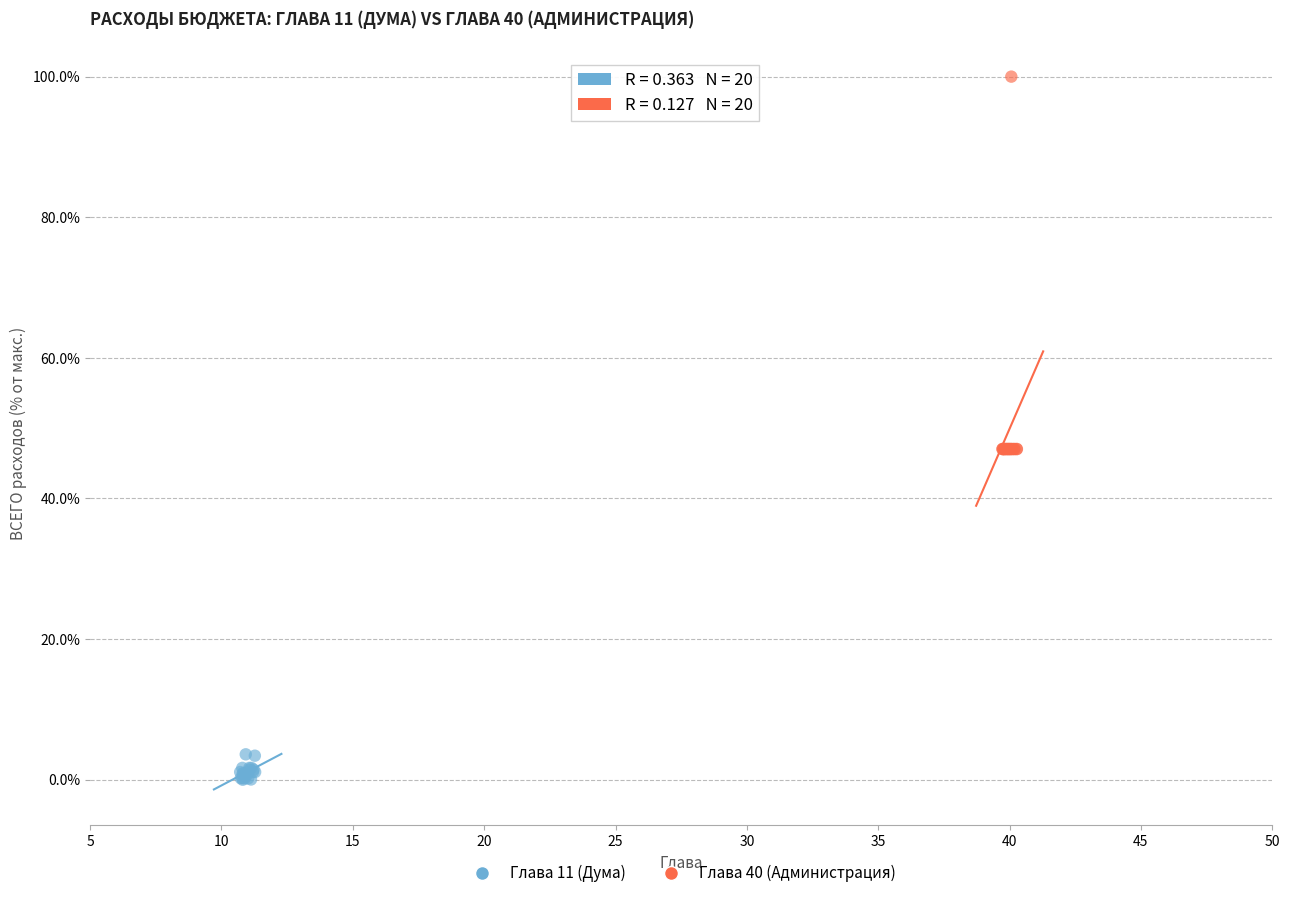

Which series reaches the minimum Y coordinate?

Глава 11 (Дума)